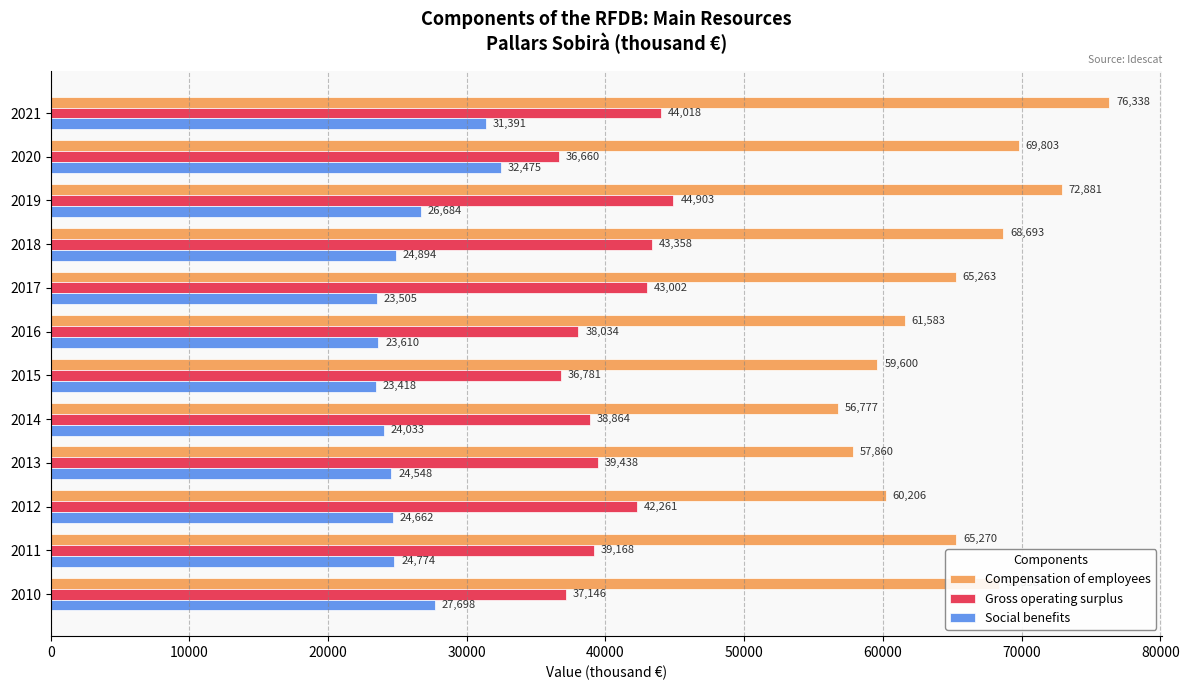

Which category has the lowest value in the Gross operating surplus series?

2020